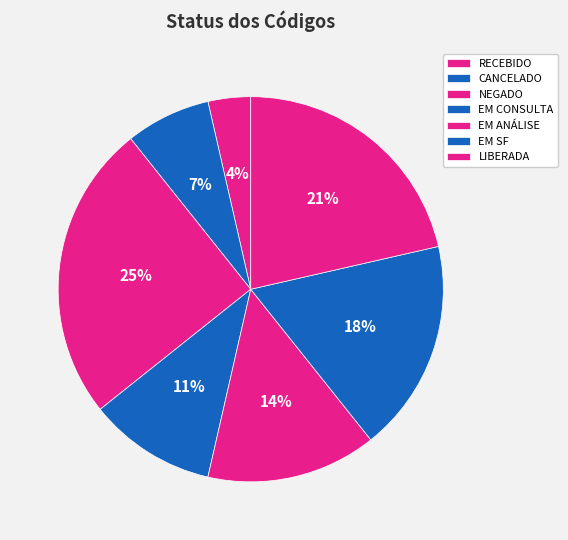

Count the number of slices in the pie.

7